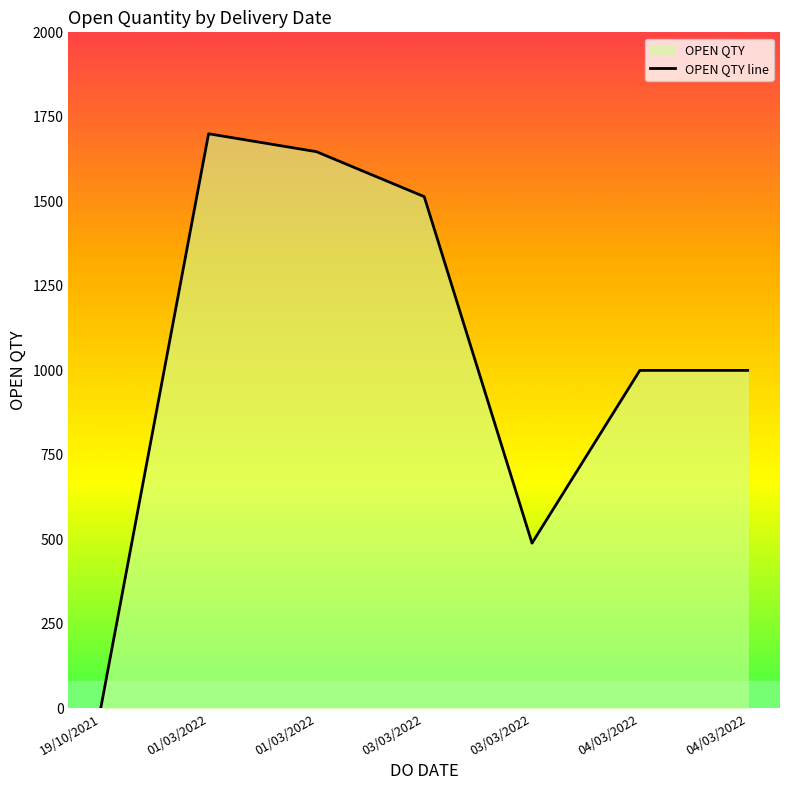

What is the label of the 5th point from the right?

01/03/2022